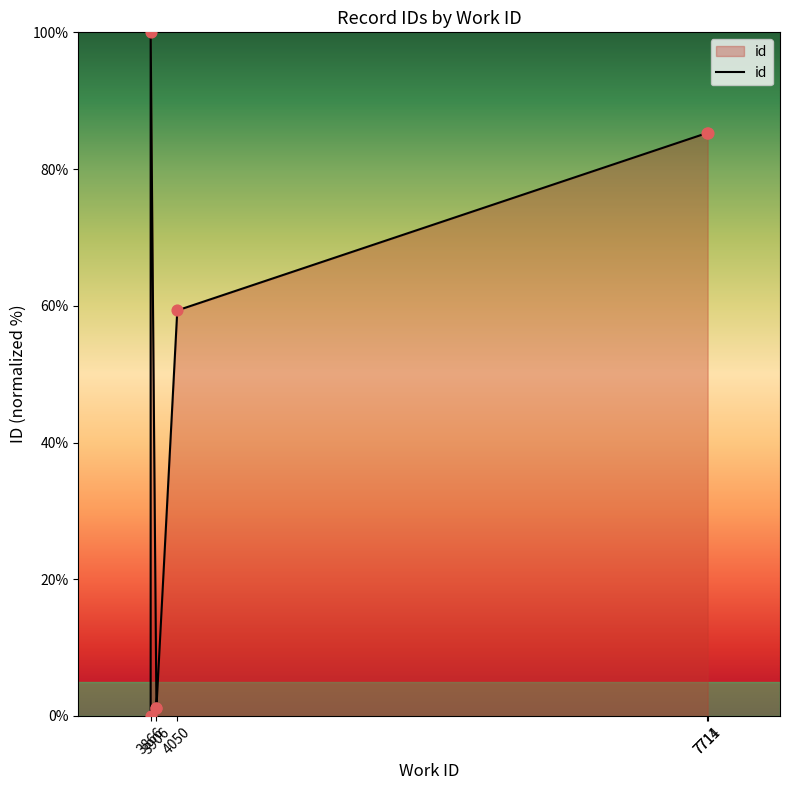

What is the change in value from 3906 to 7714?

+84.2